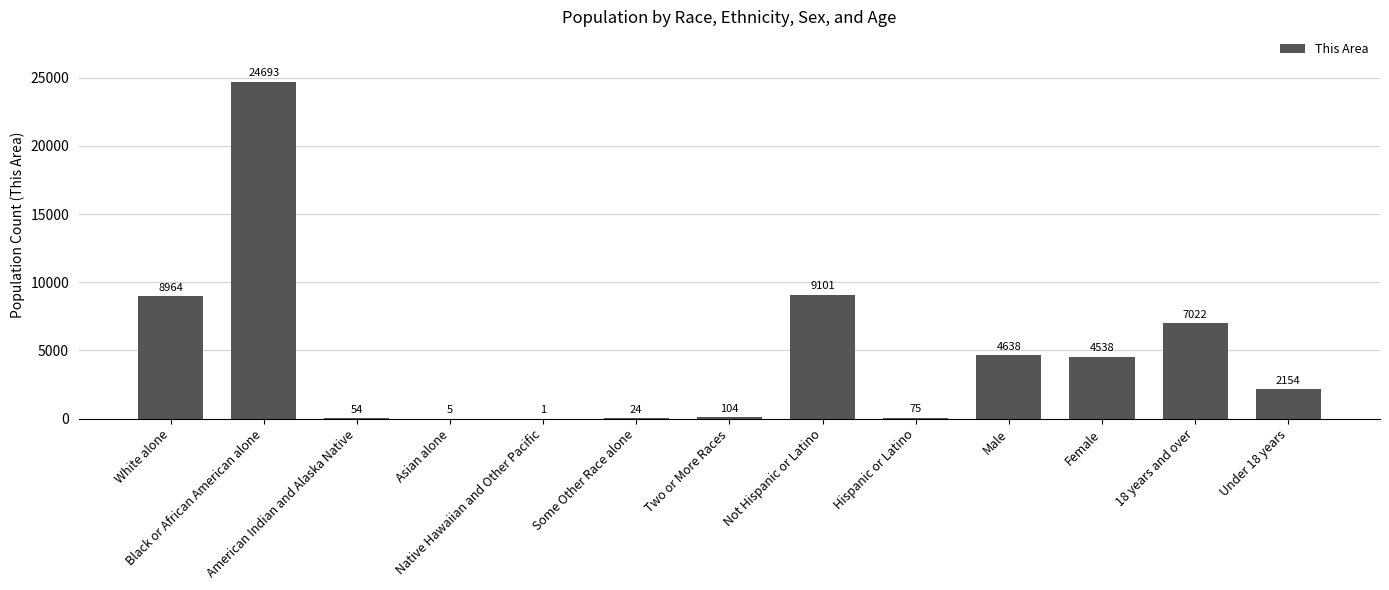

What is the greatest value displayed?

24693